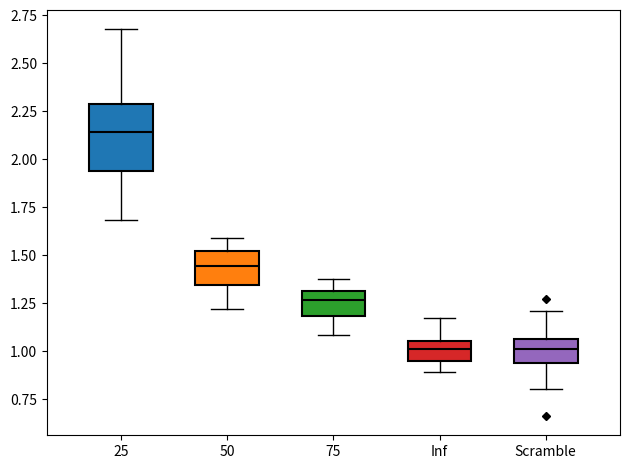

Reading left to right, transcribe this box plot: for each box, give where its median line is, the range the box spans, and where its two whiskers end, as read against the y-axis. The values are not printed on the chart, so give them approximately, as read against the axis.

25: median 2.15, box 1.95 to 2.30, whiskers 1.70 to 2.70
50: median 1.45, box 1.35 to 1.50, whiskers 1.20 to 1.60
75: median 1.25, box 1.20 to 1.30, whiskers 1.10 to 1.40
Inf: median 1.00, box 0.95 to 1.05, whiskers 0.90 to 1.20
Scramble: median 1.00, box 0.95 to 1.05, whiskers 0.80 to 1.20